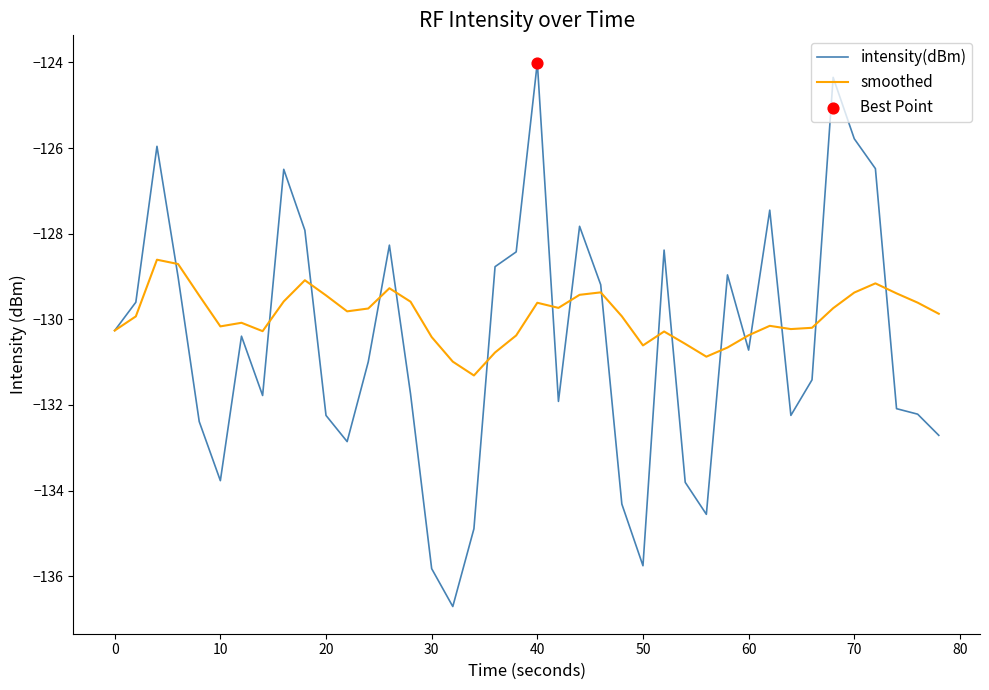

Which series has the largest total across all categories?

smoothed